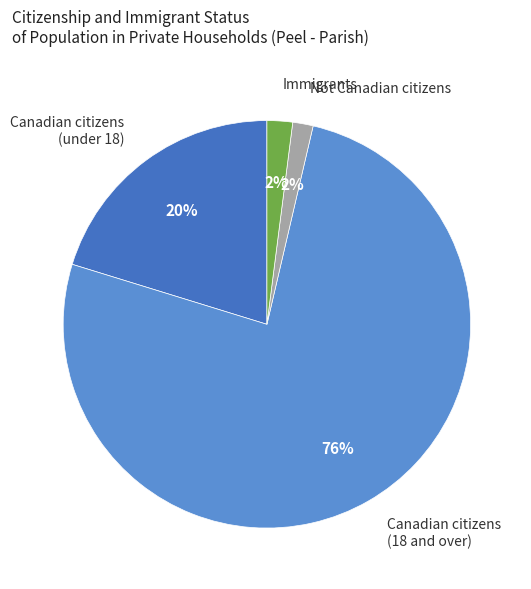

How many slices are in this pie chart?

4